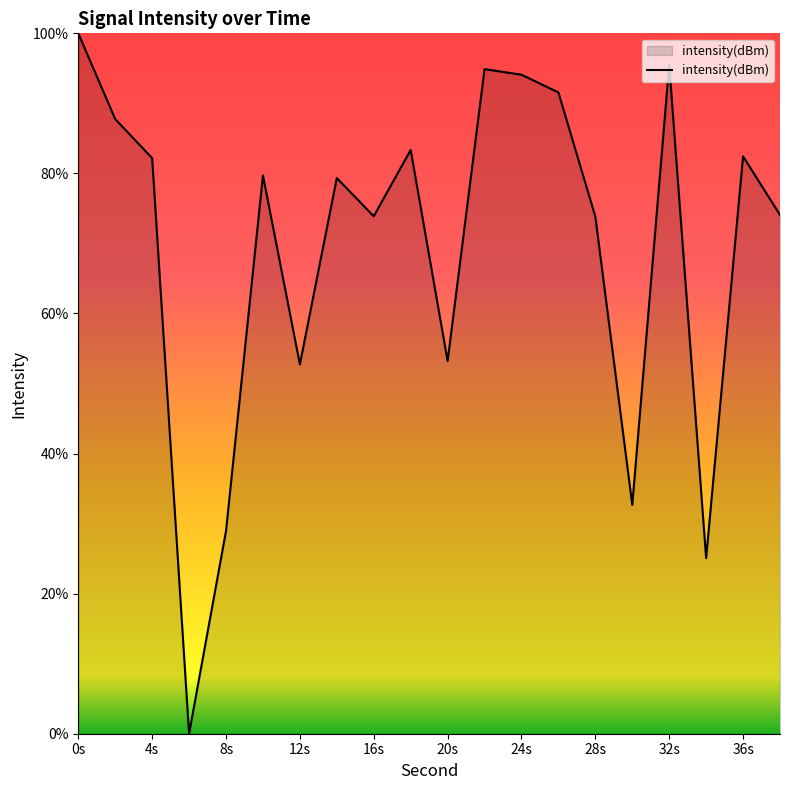

How many lines are shown in the chart?

1